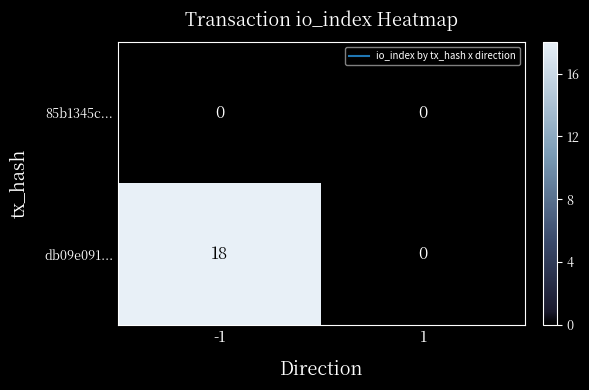

The 85b1345c... series shows 0 at 1. True or false?

True